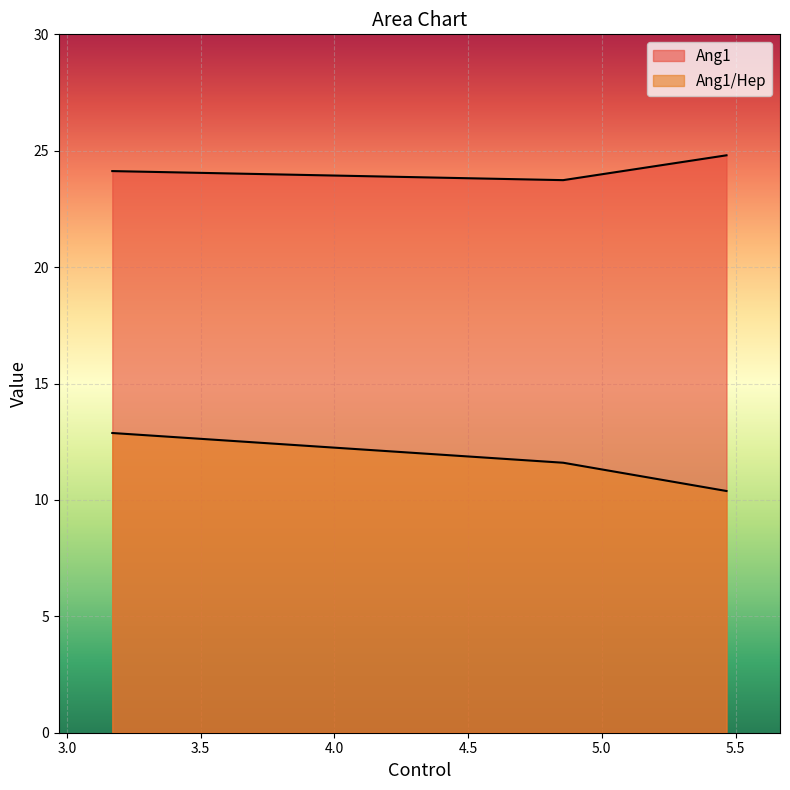

Reading right to left, transcribe all the data shown in this chart.

Ang1: 24.8	23.7	24.1
Ang1/Hep: 10.4	11.6	12.9